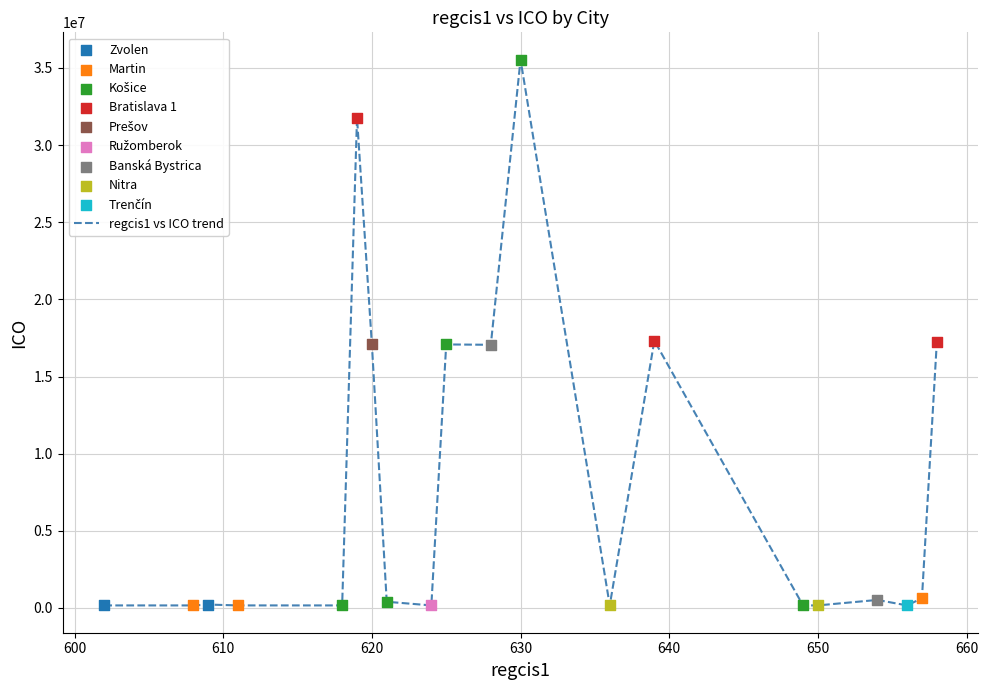

What is the greatest value displayed?

35540478